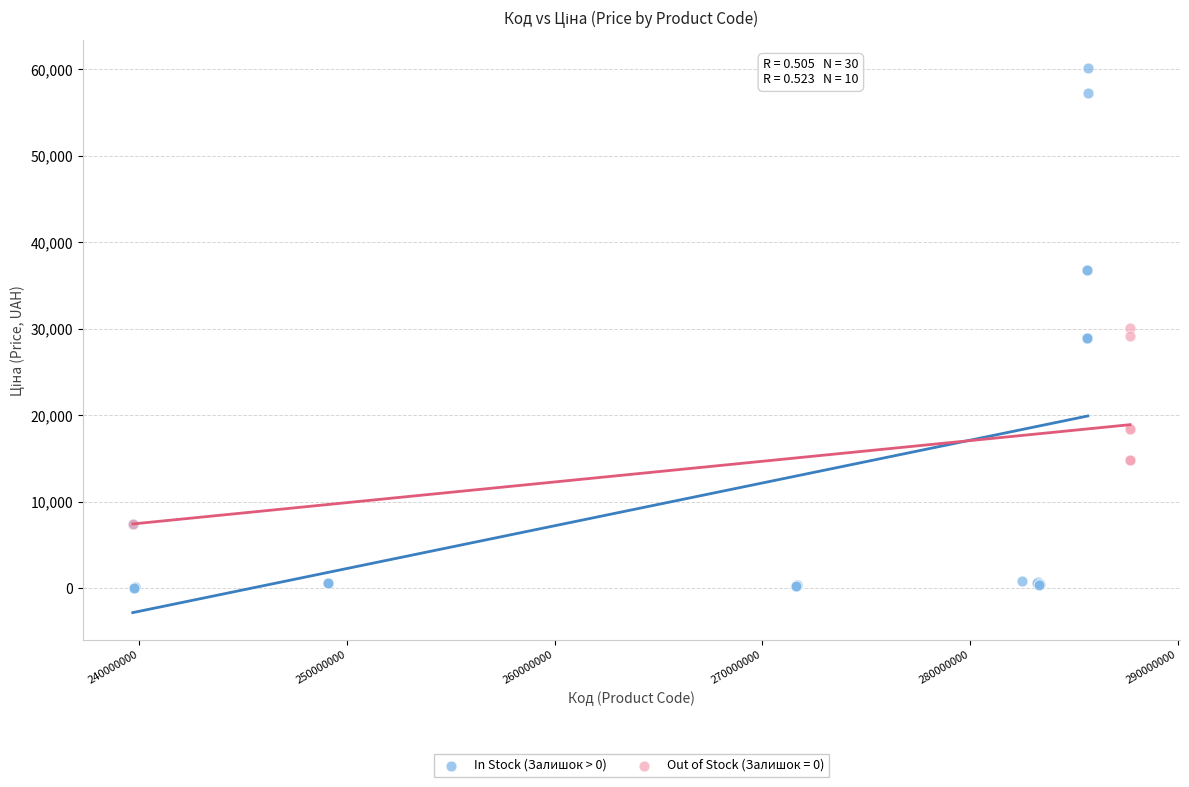

Which series contains the lowest Y value?

In Stock (Залишок > 0)